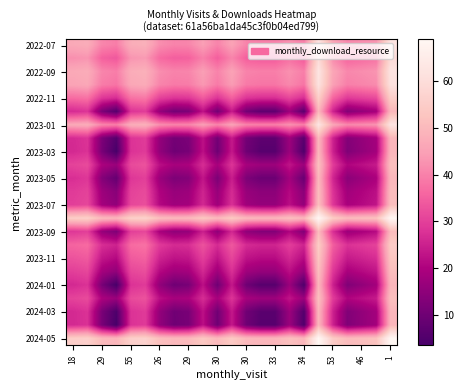

Count the number of categories in the chart.

23